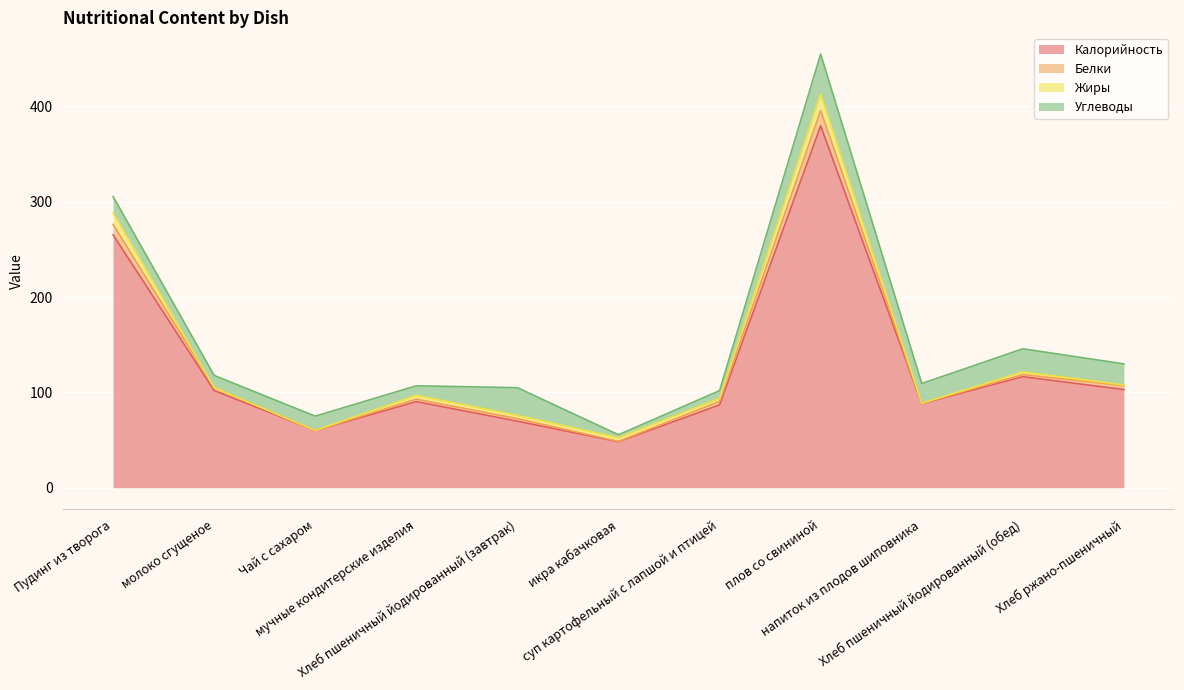

What is the value of the Калорийность point at the 6th from the left?

48.2